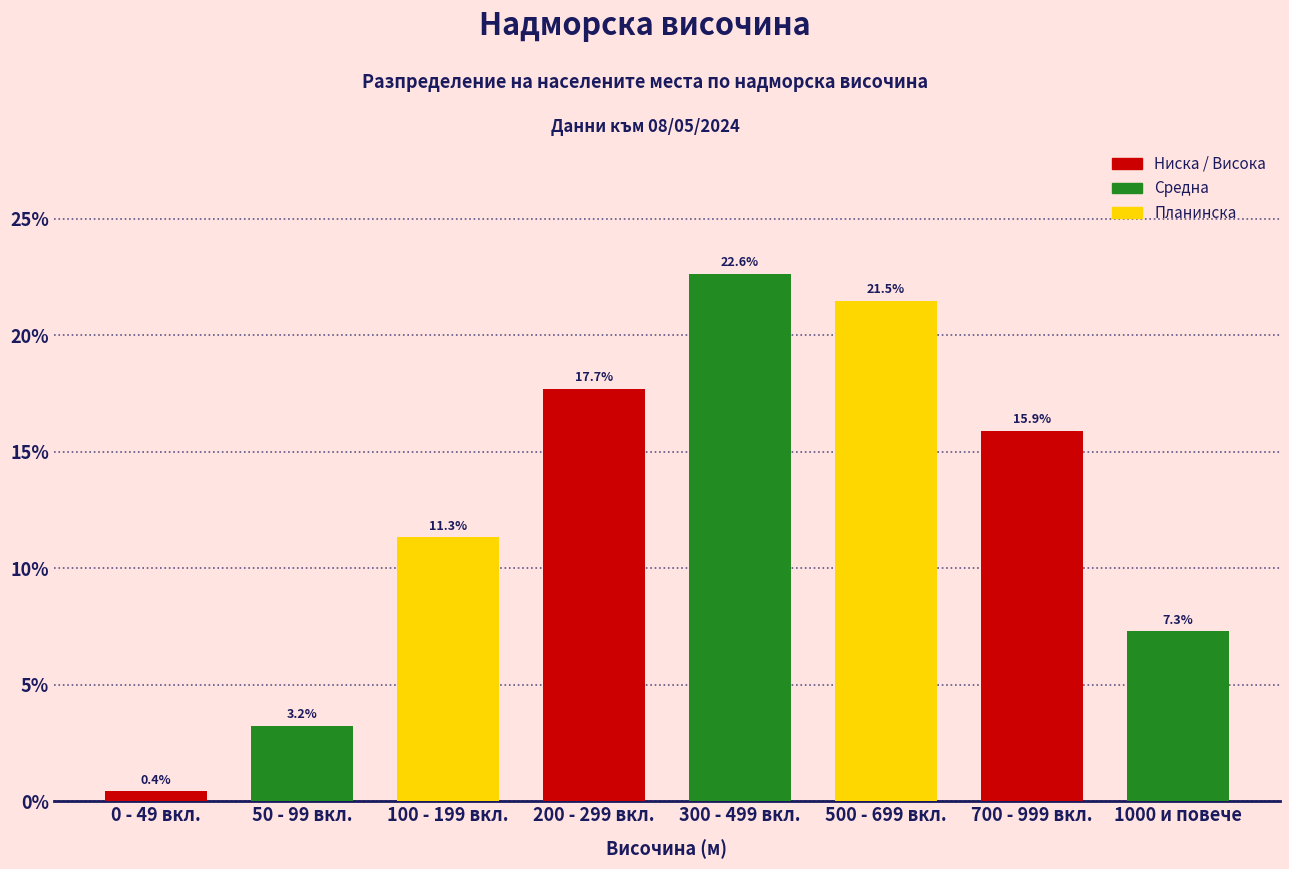

Reading left to right, extract all data points from this chart.

0 - 49 вкл.=0.4	50 - 99 вкл.=3.2	100 - 199 вкл.=11.3	200 - 299 вкл.=17.7	300 - 499 вкл.=22.6	500 - 699 вкл.=21.5	700 - 999 вкл.=15.9	1000 и повече=7.3